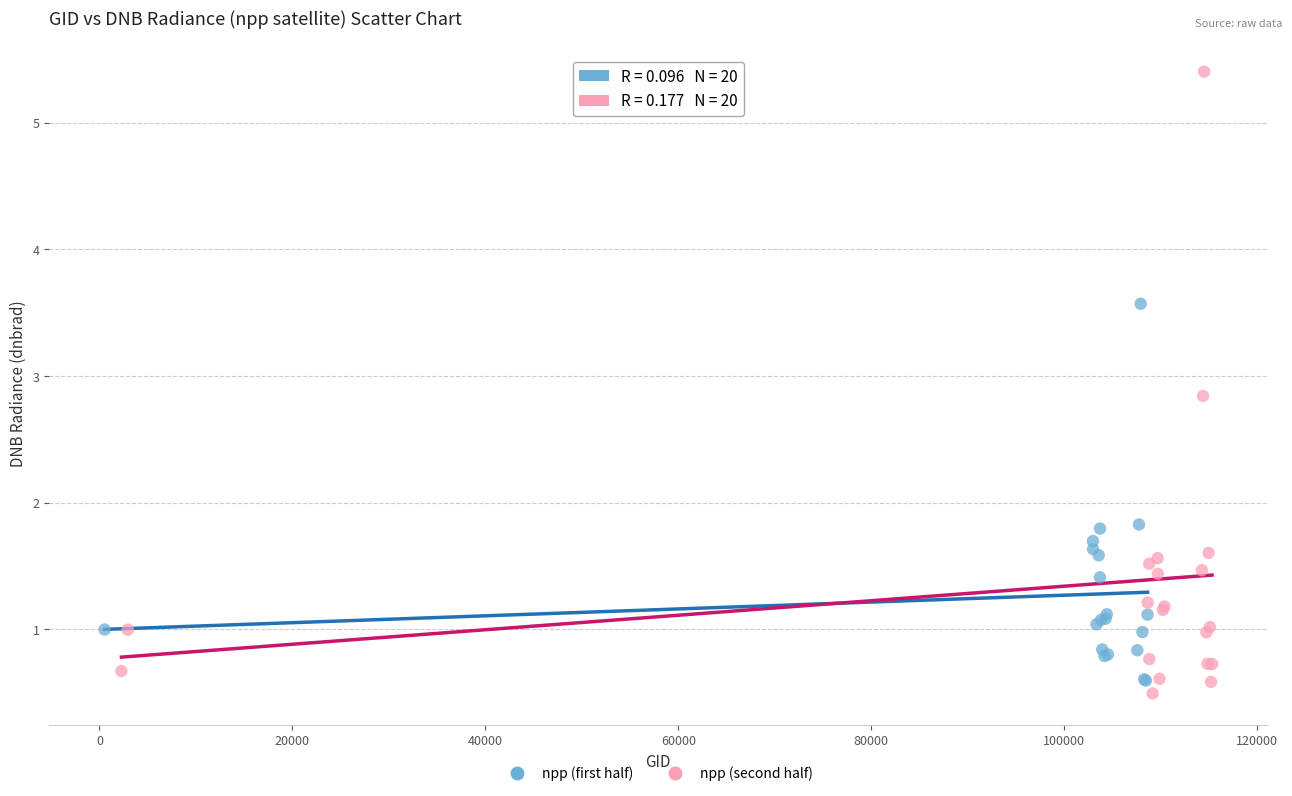

Which series contains the highest Y value?

npp (second half)